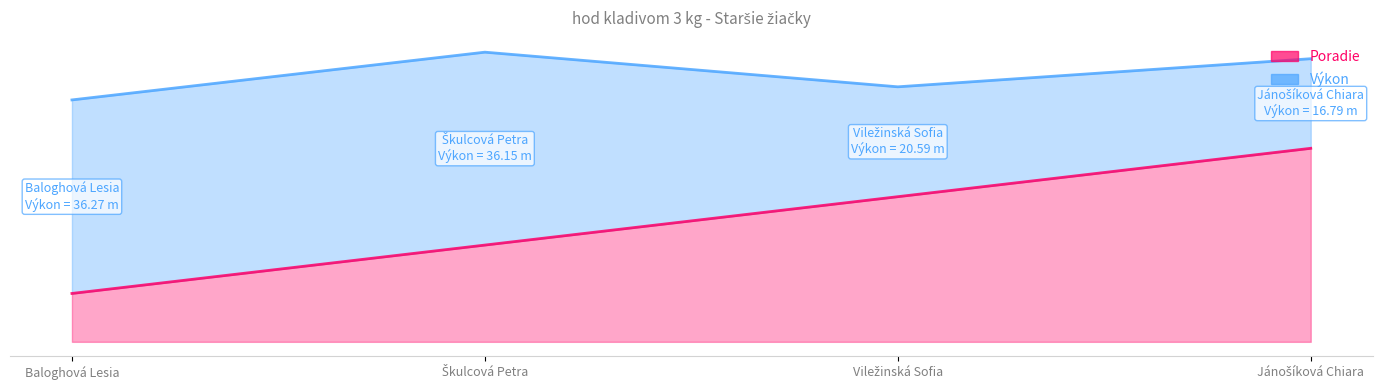

What is the label of the 1st point from the right?

Jánošíková Chiara